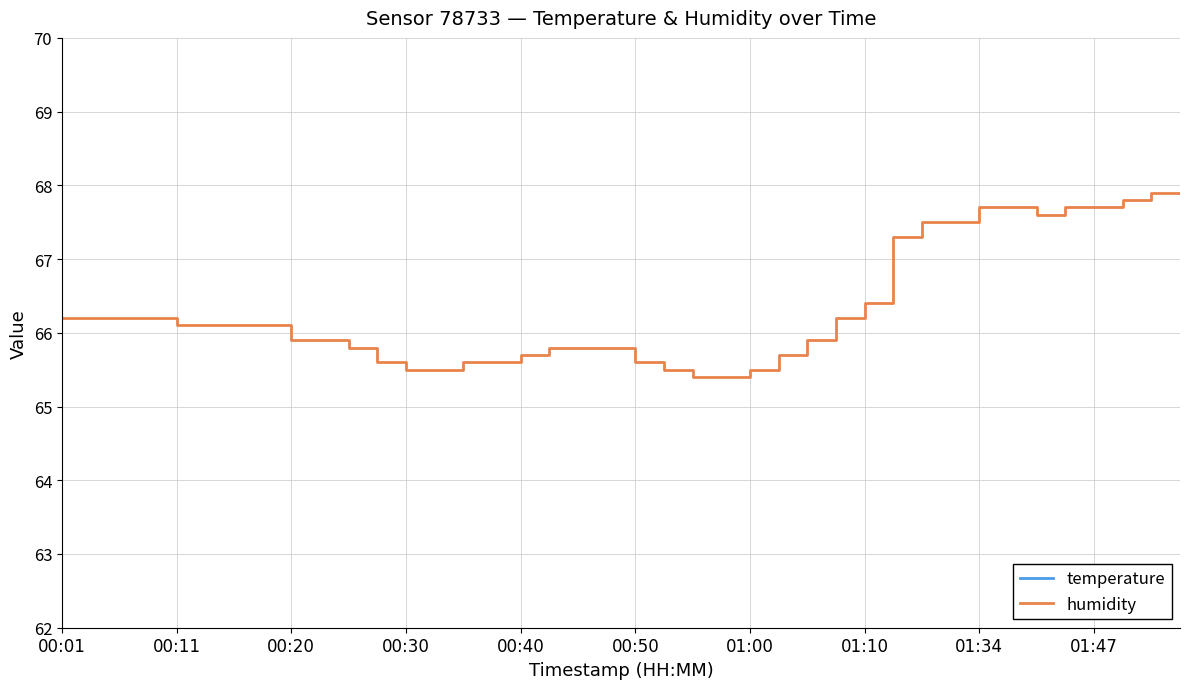

True or false: humidity has a value of 20.8 at 01:00.

False